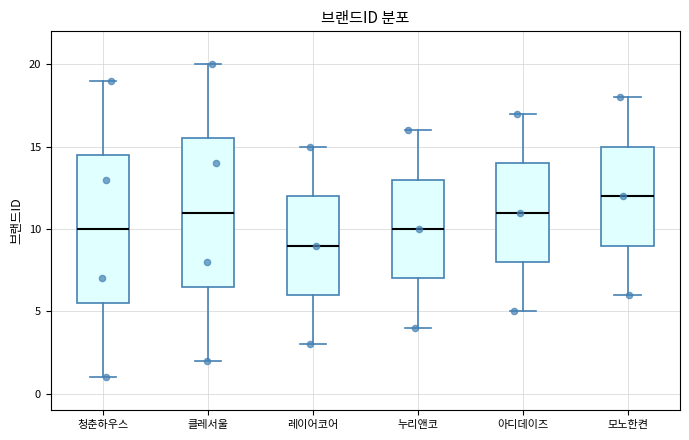

Where does the lower whisker of the box for 아디데이즈 end on the y-axis? The values are not printed on the chart, so give them approximately, as read against the axis.

5.0